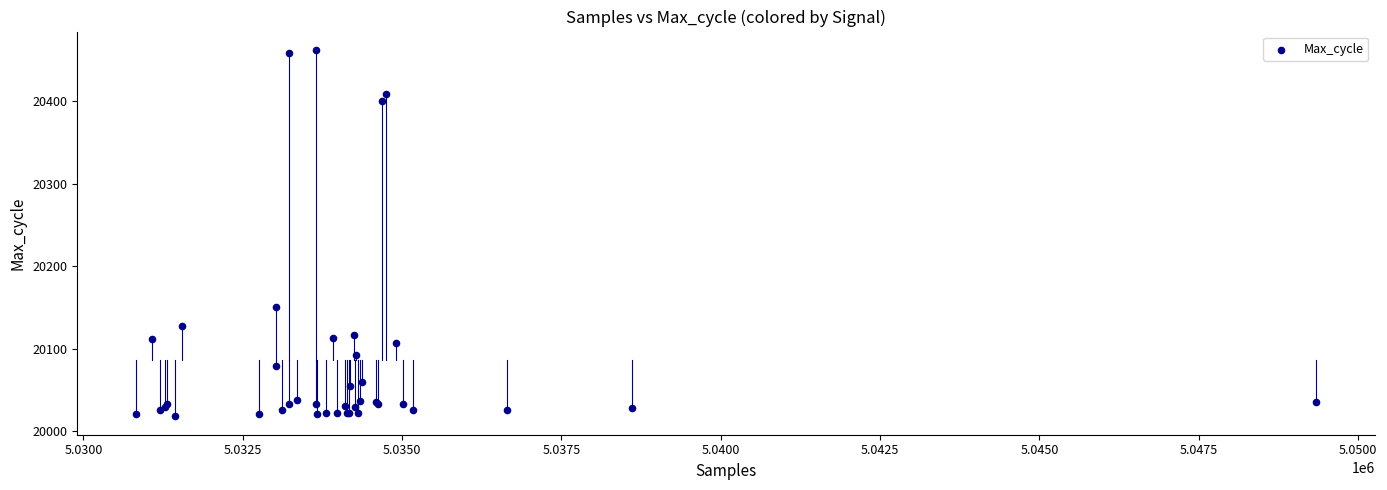

What Y value in the scatter plot is closest to 20240?

20151